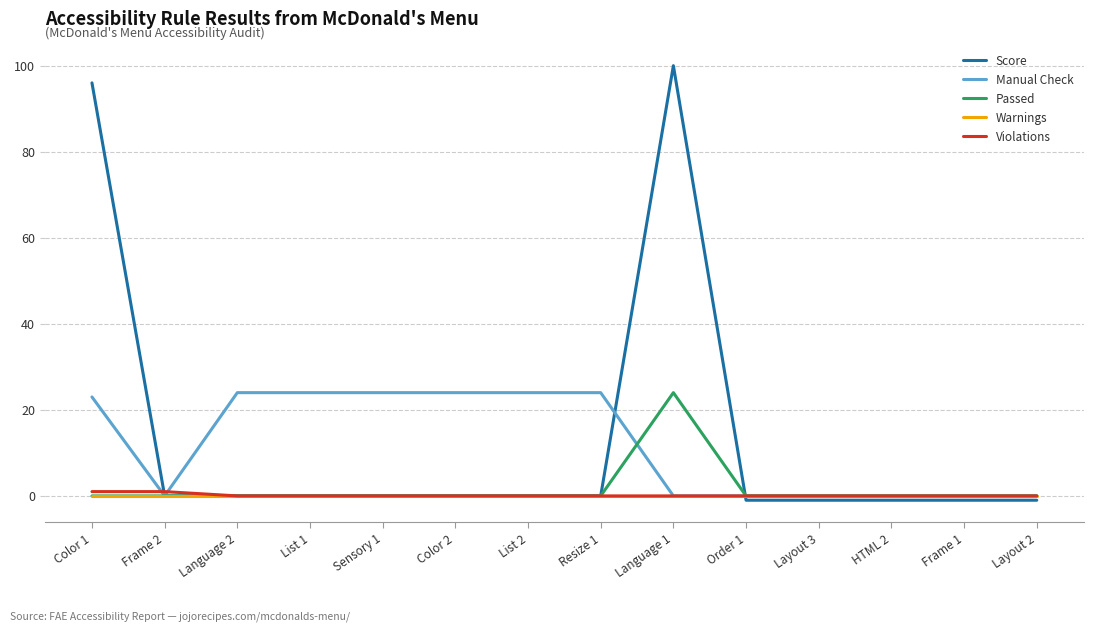

Reading left to right, list all the values displayed in this chart.

Score: Color 1=96	Frame 2=0	Language 2=0	List 1=0	Sensory 1=0	Color 2=0	List 2=0	Resize 1=0	Language 1=100	Order 1=-1	Layout 3=-1	HTML 2=-1	Frame 1=-1	Layout 2=-1
Manual Check: Color 1=23	Frame 2=0	Language 2=24	List 1=24	Sensory 1=24	Color 2=24	List 2=24	Resize 1=24	Language 1=0	Order 1=0	Layout 3=0	HTML 2=0	Frame 1=0	Layout 2=0
Passed: Color 1=0	Frame 2=0	Language 2=0	List 1=0	Sensory 1=0	Color 2=0	List 2=0	Resize 1=0	Language 1=24	Order 1=0	Layout 3=0	HTML 2=0	Frame 1=0	Layout 2=0
Warnings: Color 1=0	Frame 2=0	Language 2=0	List 1=0	Sensory 1=0	Color 2=0	List 2=0	Resize 1=0	Language 1=0	Order 1=0	Layout 3=0	HTML 2=0	Frame 1=0	Layout 2=0
Violations: Color 1=1	Frame 2=1	Language 2=0	List 1=0	Sensory 1=0	Color 2=0	List 2=0	Resize 1=0	Language 1=0	Order 1=0	Layout 3=0	HTML 2=0	Frame 1=0	Layout 2=0